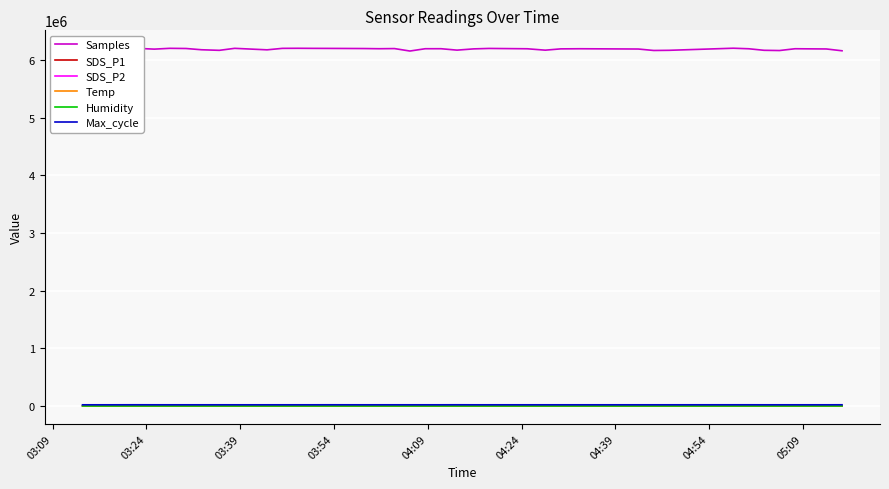

True or false: Humidity and Samples intersect in this chart.

False